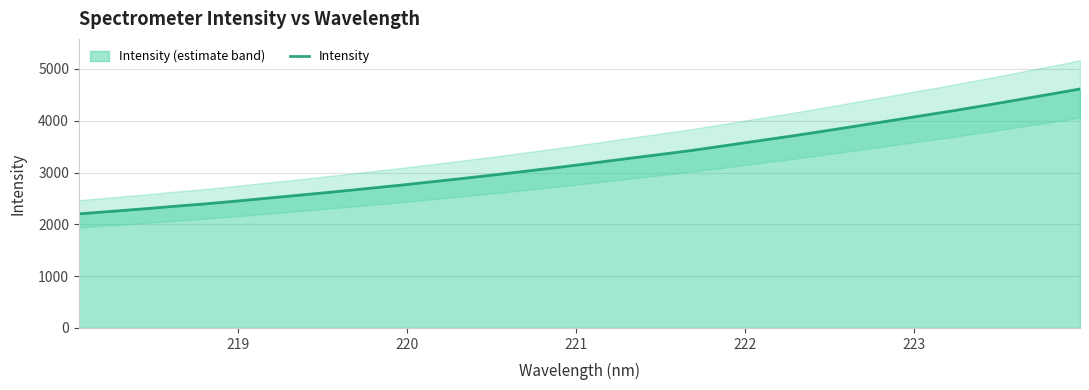

True or false: the data has more than 2 interior local peaks.

False